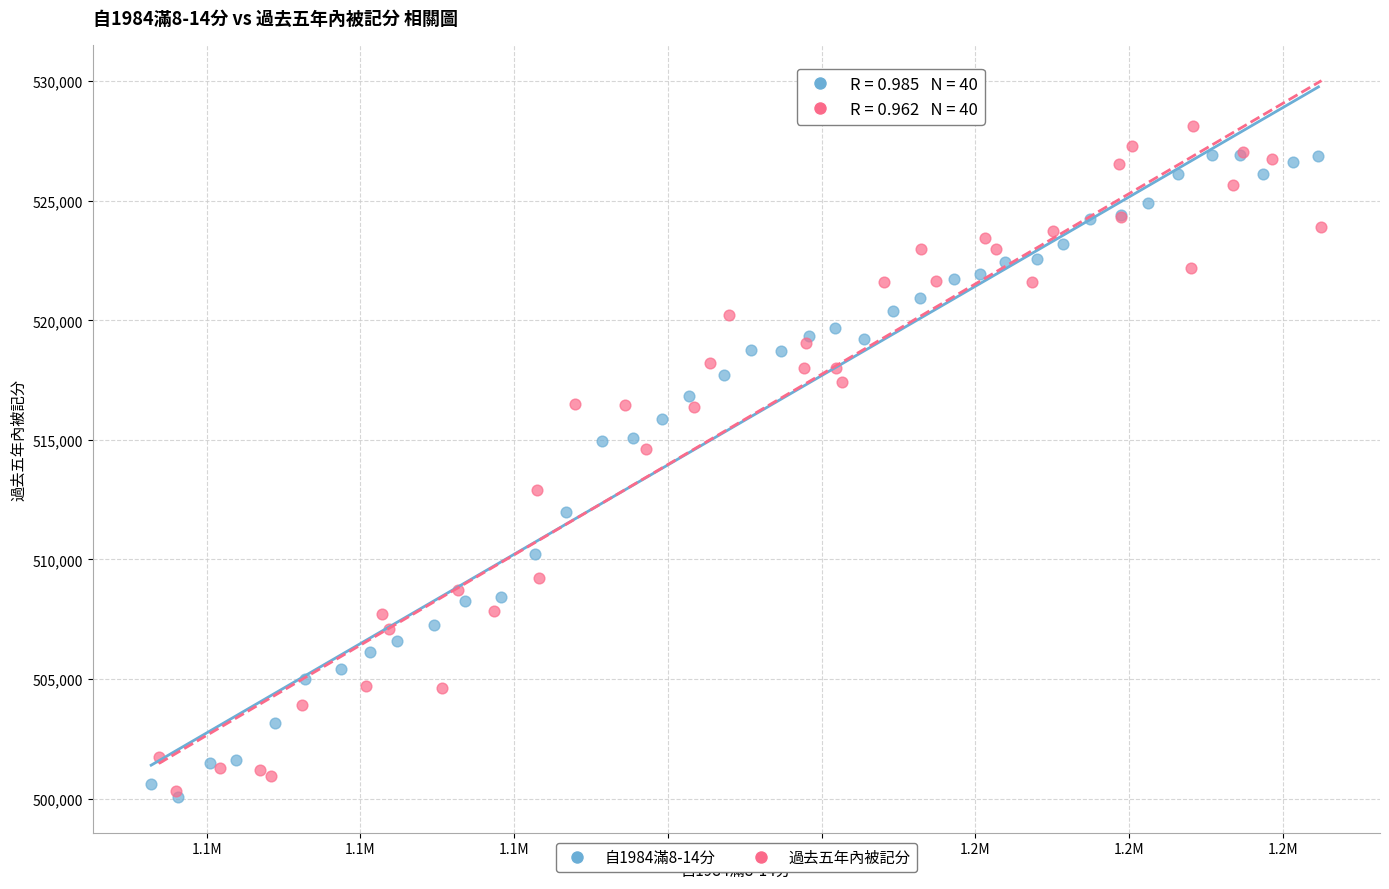

Which series has the largest Y range (max minus min)?

過去五年內被記分